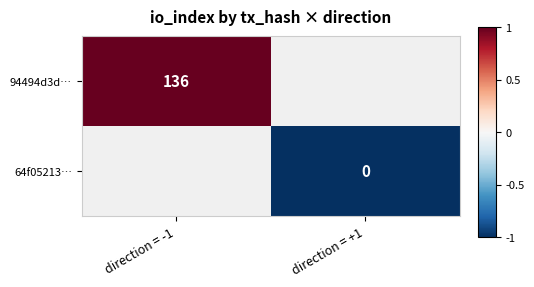

True or false: 94494d3d… has a value of 72 at direction = -1.

False